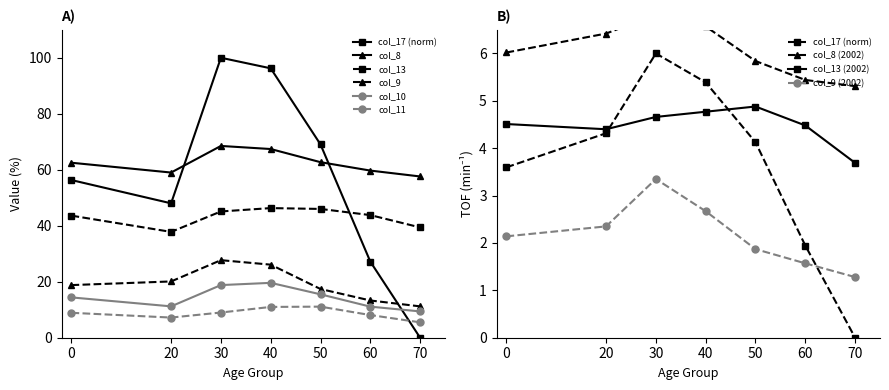

What is the difference between the second highest and second lowest values in the col_17_total series?

69.0